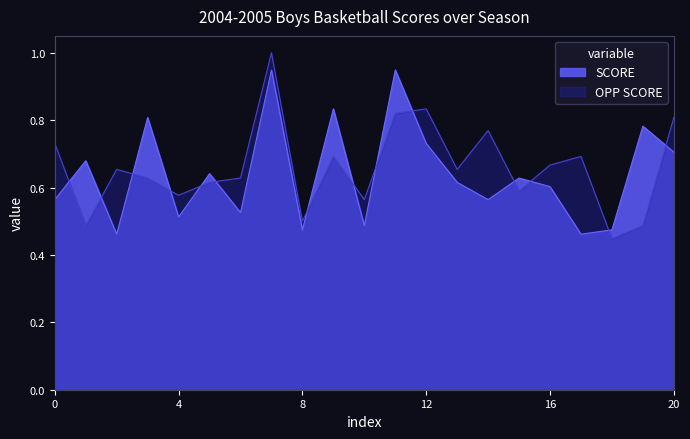

Which series has the widest spread of values?

OPP SCORE